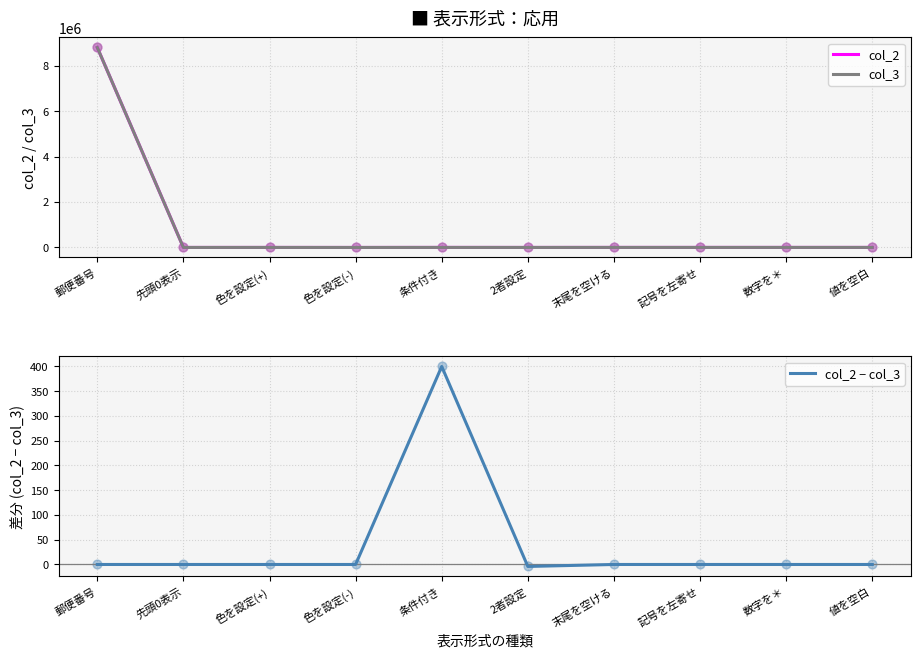

Is the value of col_3 at 先頭0表示 greater than the value of col_2 − col_3 at 色を設定(+)?

Yes